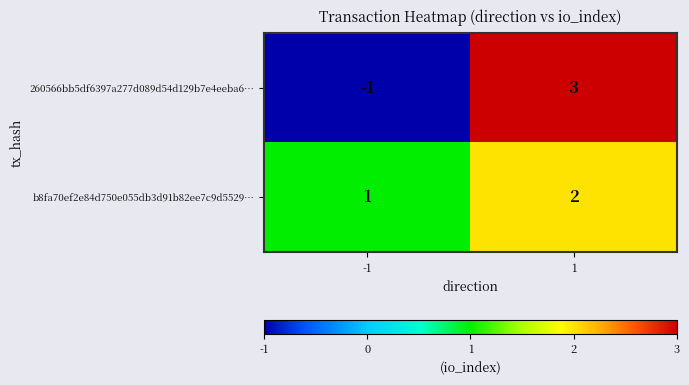

Which label corresponds to the smallest value in the chart?

-1